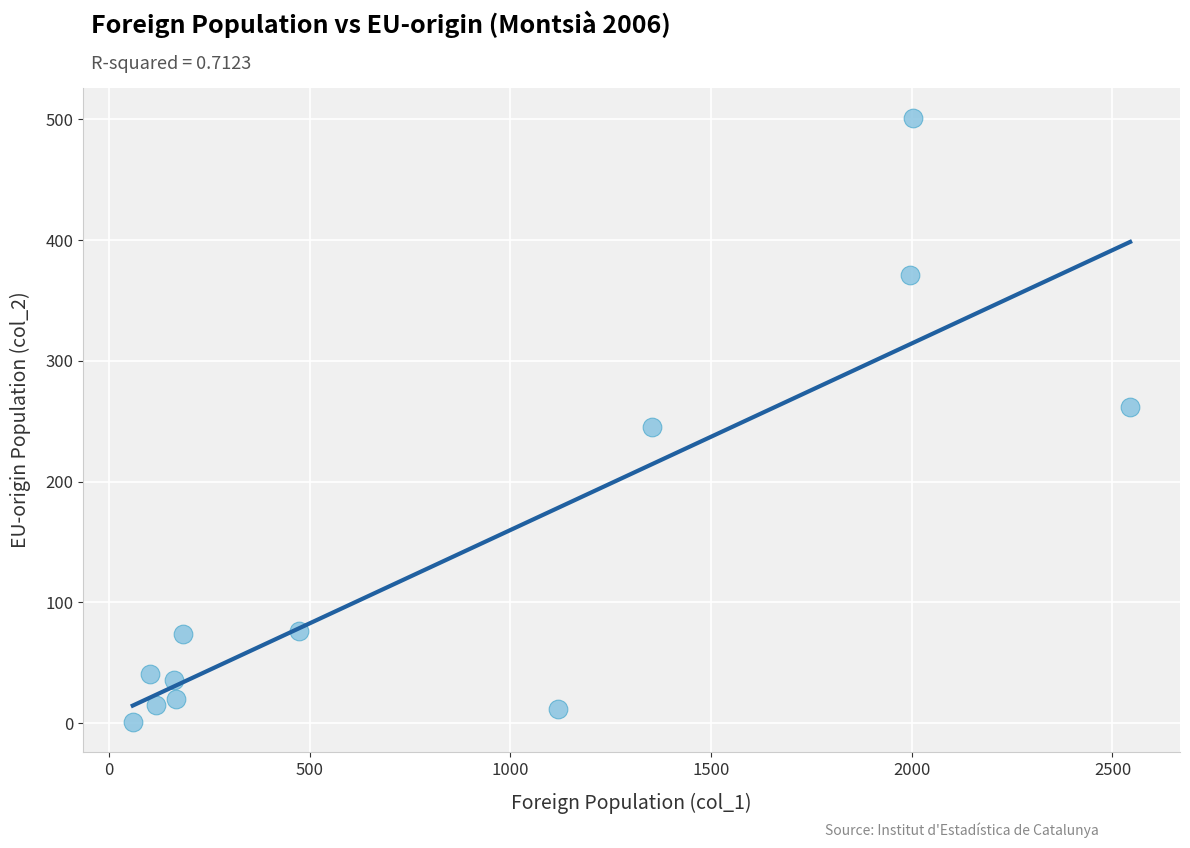

What is the range of X values (max minus min)?

2485